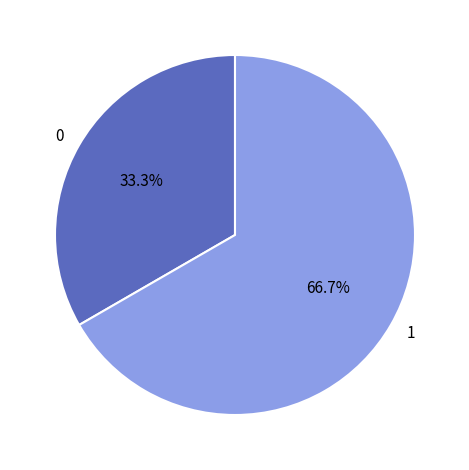

What percentage is the 0 slice, to the nearest percent?

33%